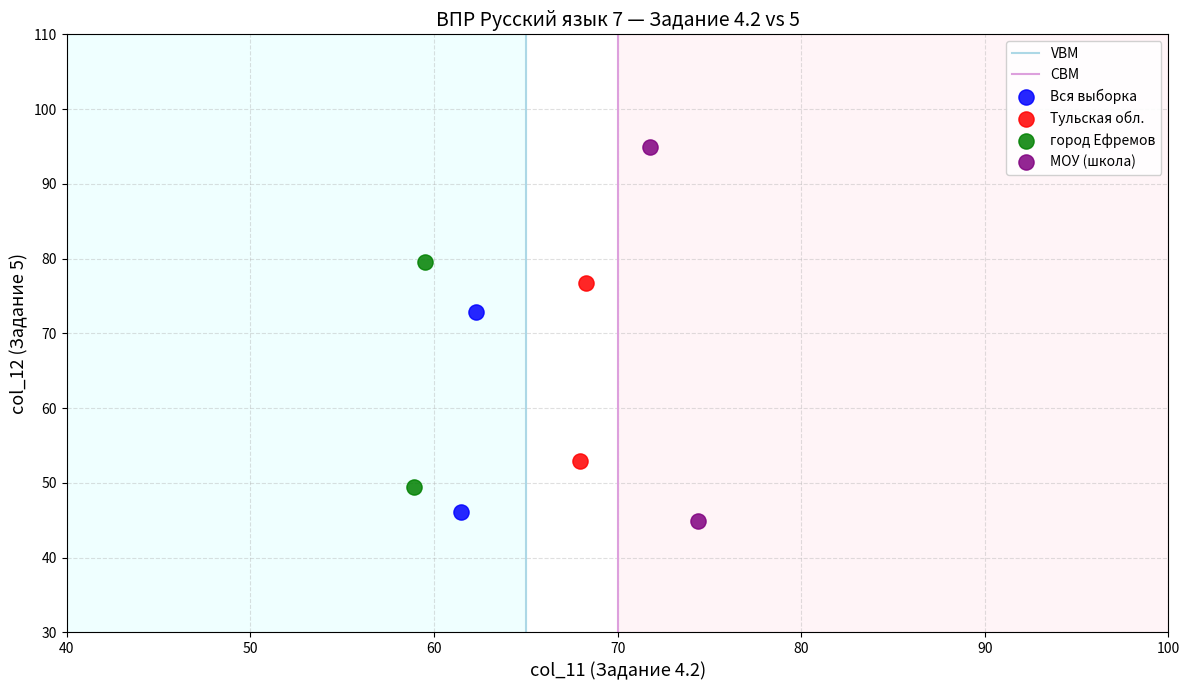

Which series has the widest spread of Y values?

МОУ (школа)